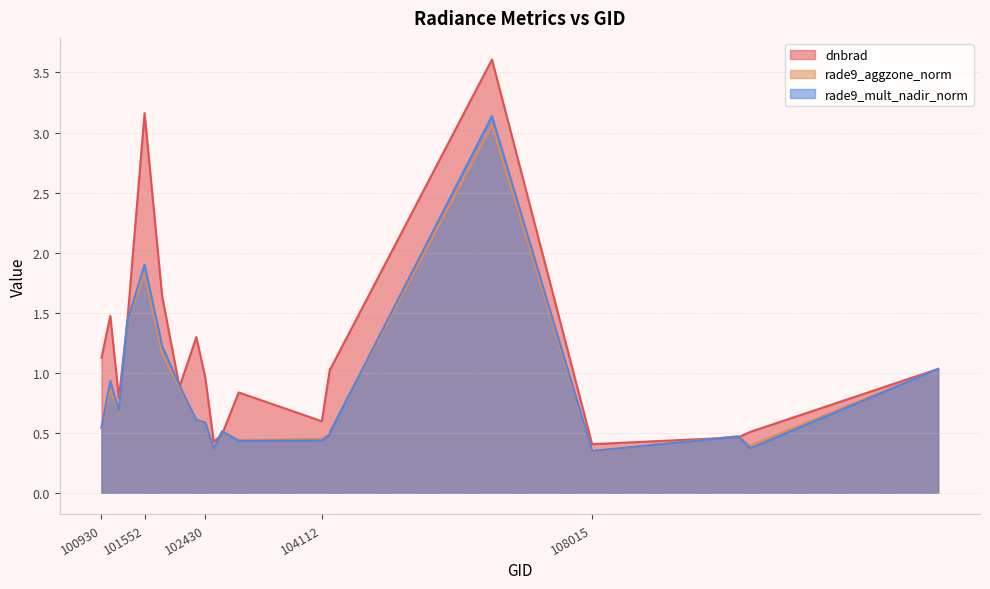

Which series has the largest range (max minus min)?

dnbrad